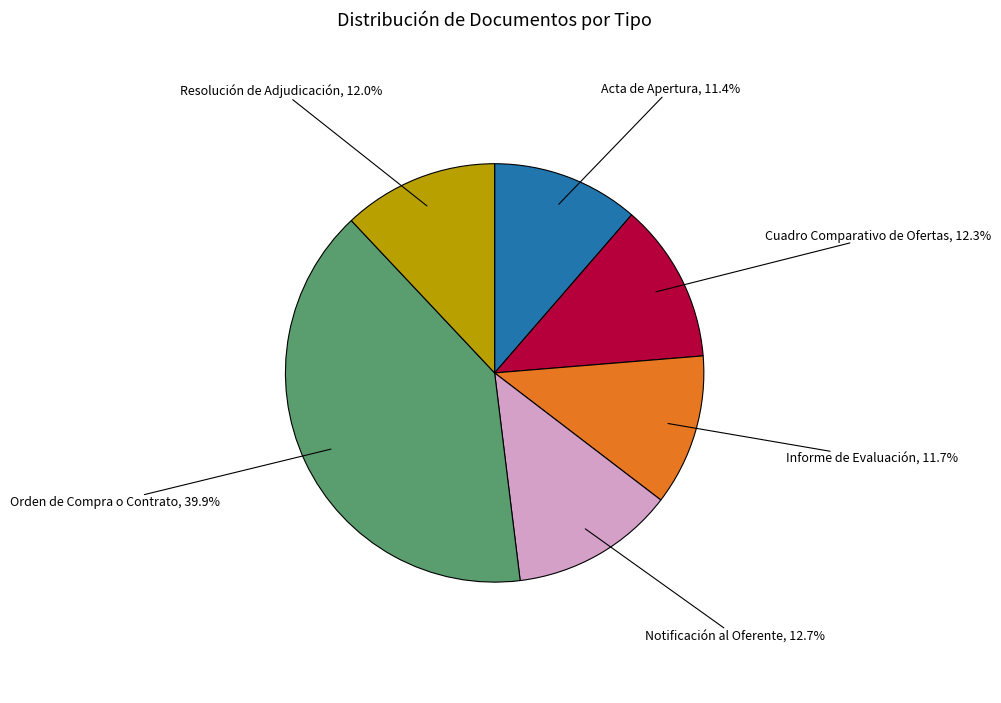

Is there any slice that represents more than half of the pie?

No